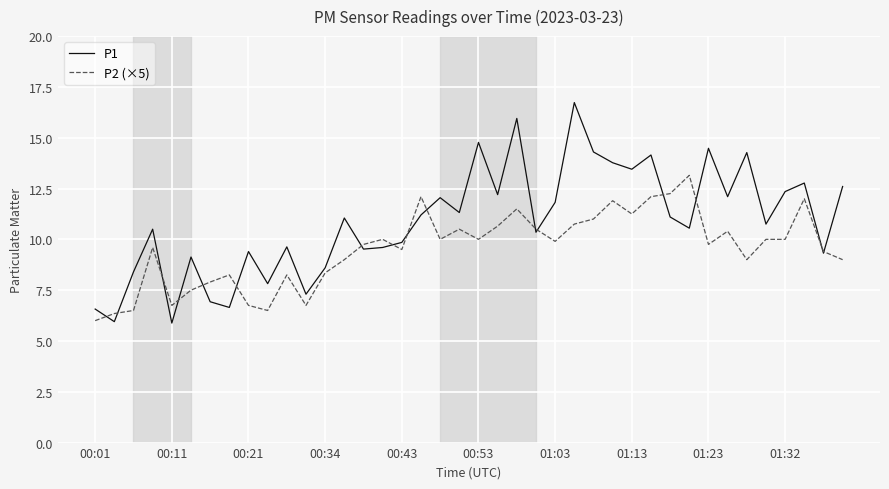

List the series in order of their peak value, highest first.

P1, P2 (×5)